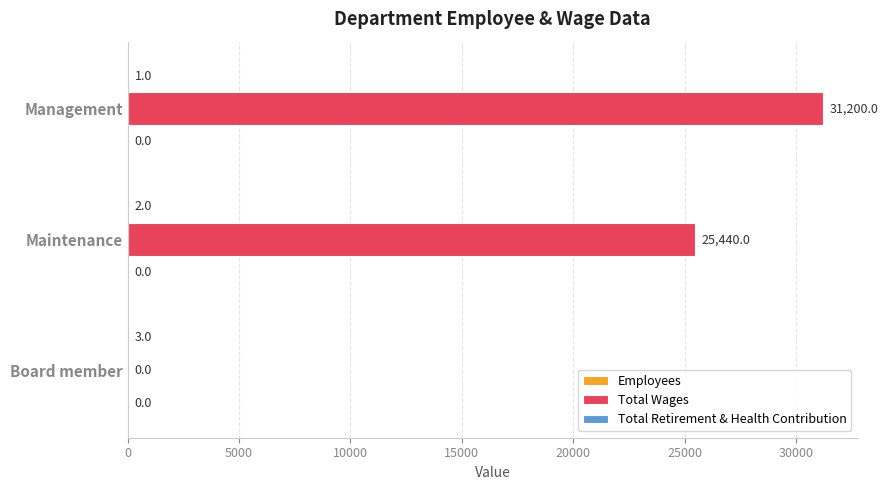

What is the sum of all Total Wages values?

56640